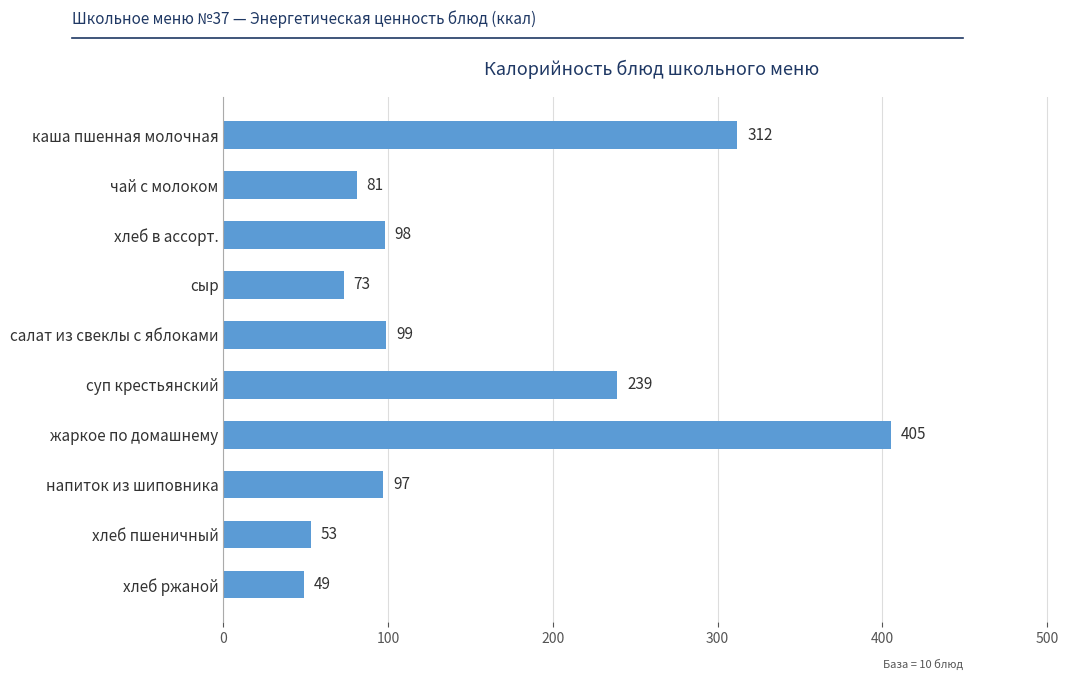

What is the label of the 9th bar from the top?

хлеб пшеничный